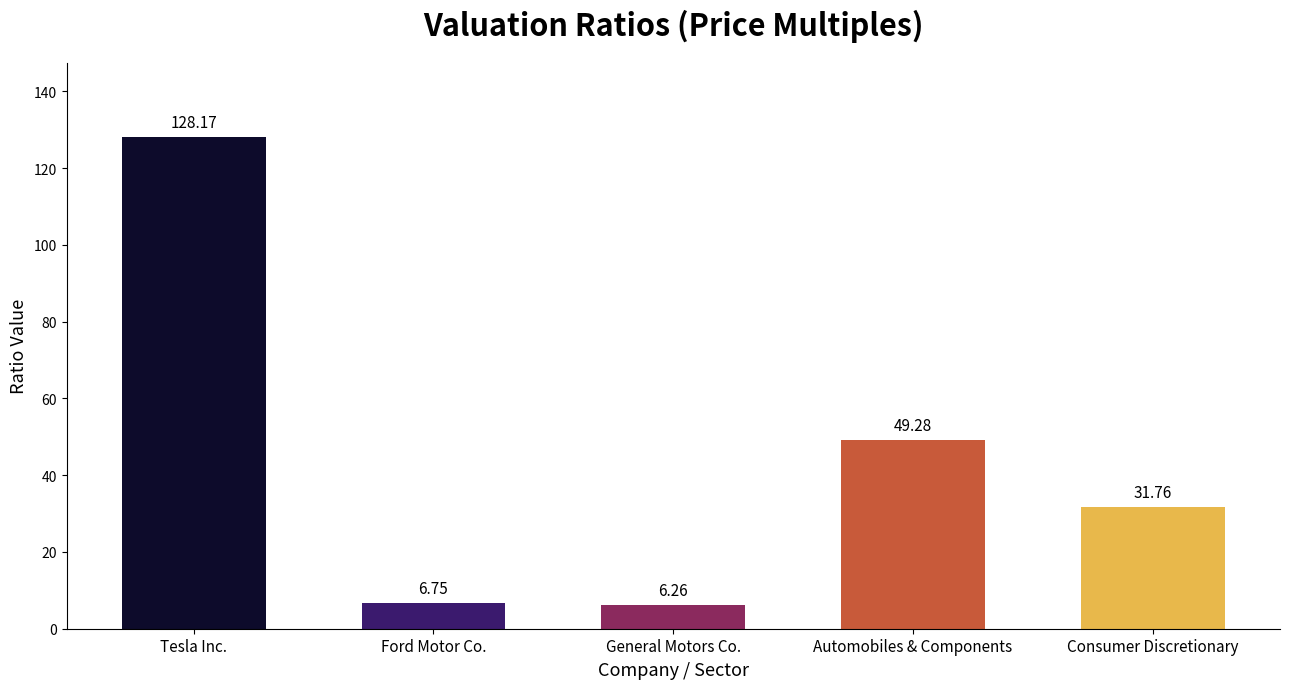

Is it true that Price to operating profit (P/OP) equals 1.4 at General Motors Co.?

False